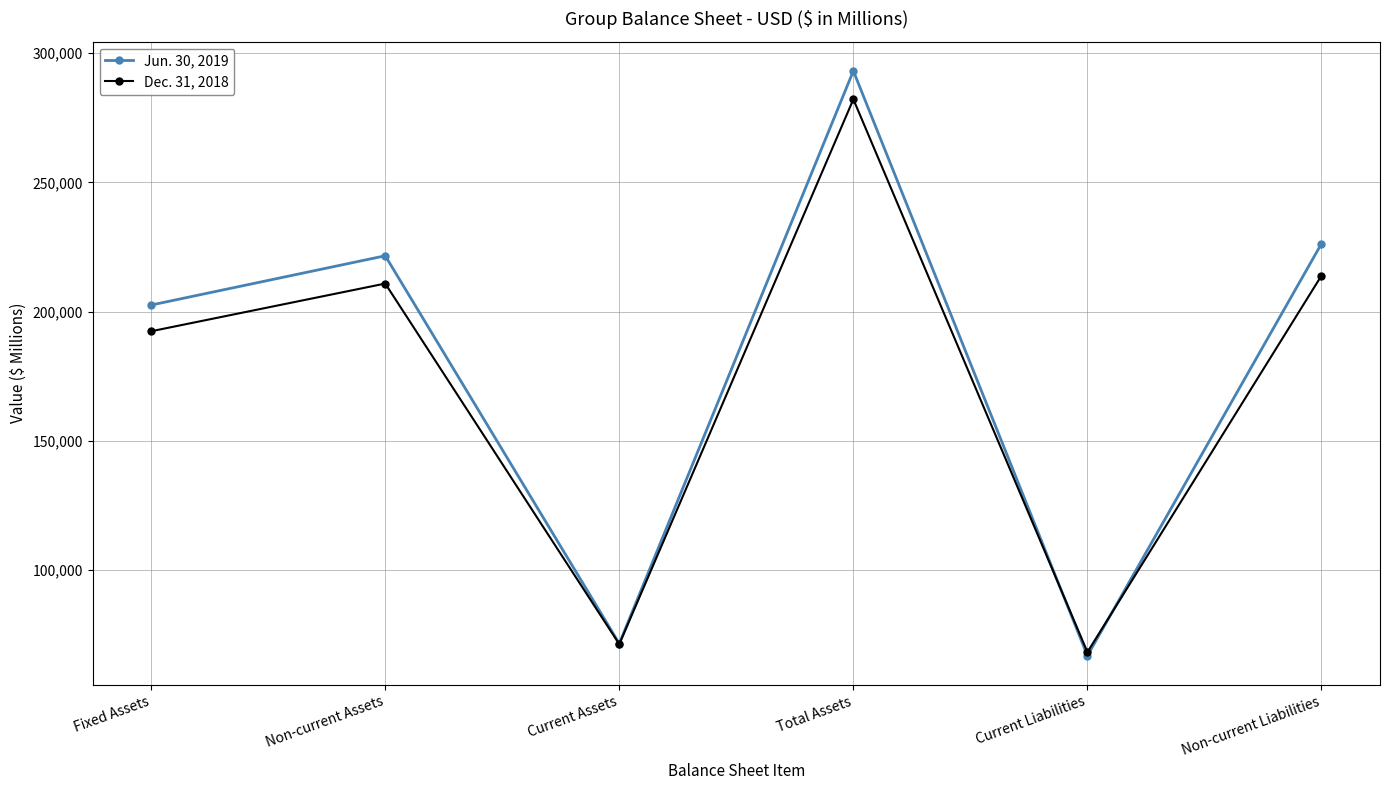

How many interior local peaks does the Dec. 31, 2018 series have?

2